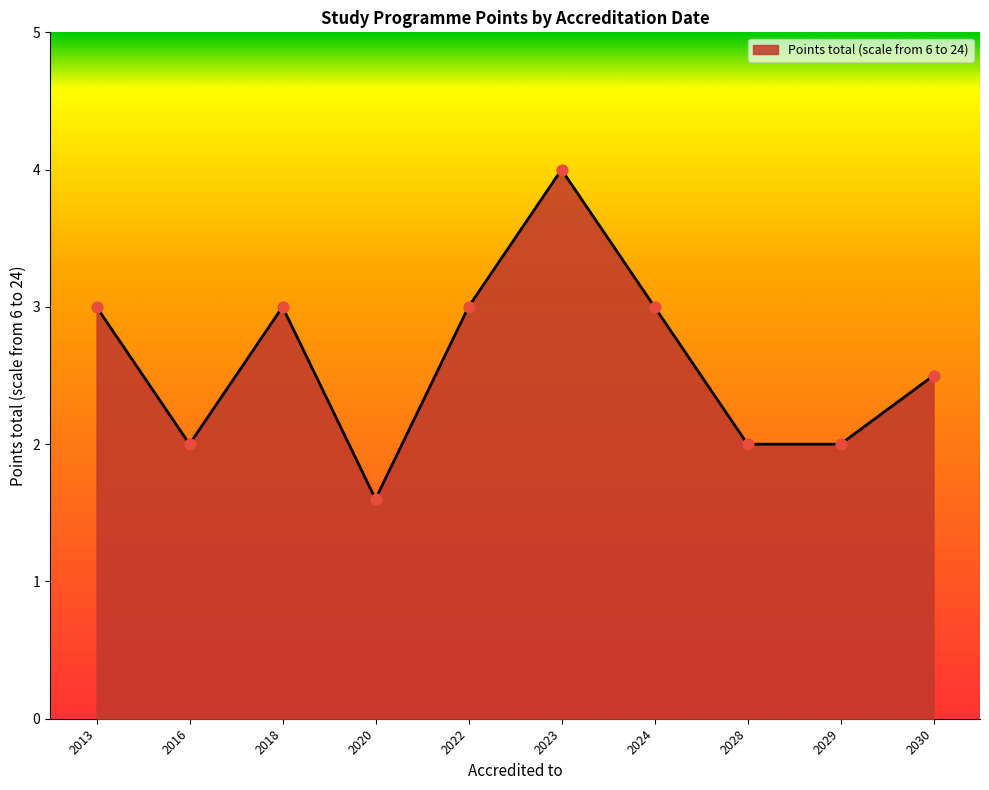

What is the ratio of the value at 2030 to the value at 2018?

0.8